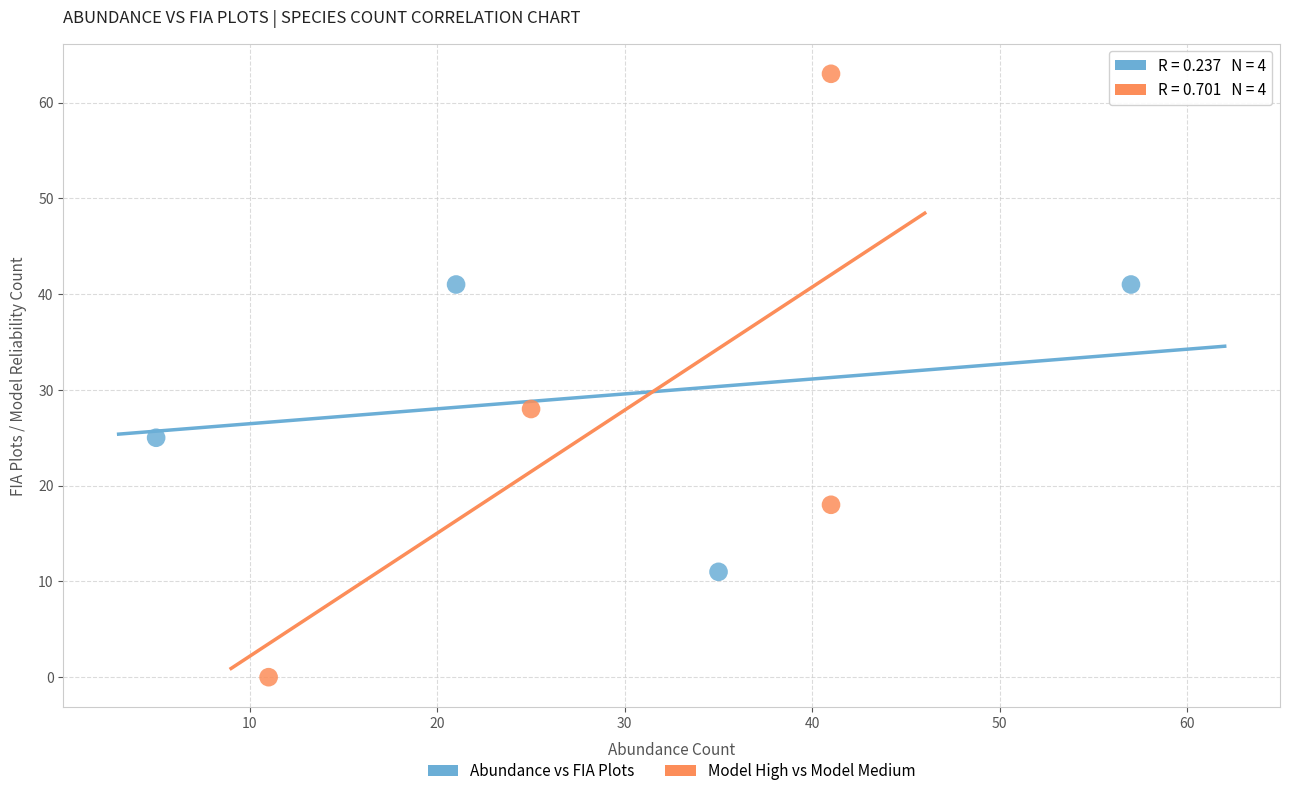

Which series reaches the maximum Y coordinate?

Model High vs Model Medium